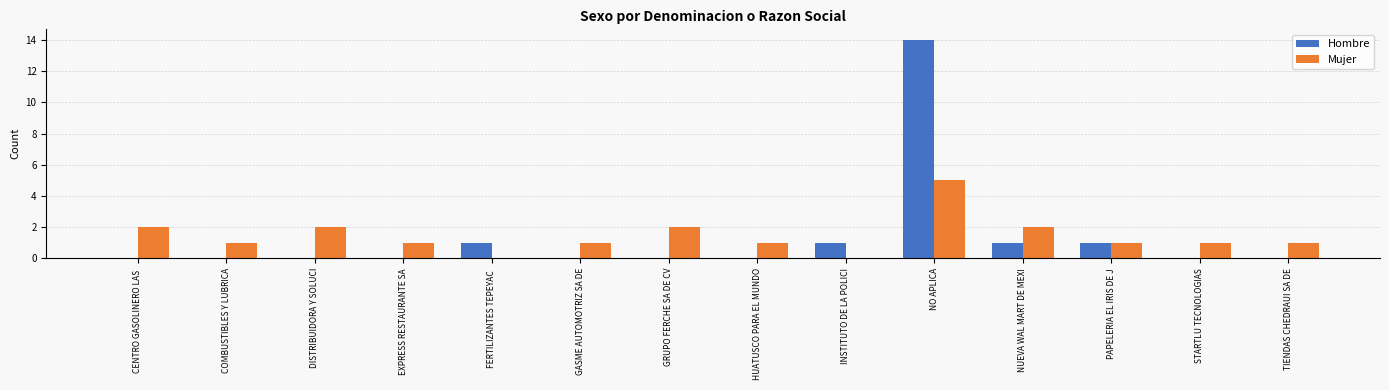

Reading right to left, extract all data points from this chart.

Hombre: 0	0	1	1	14	1	0	0	0	1	0	0	0	0
Mujer: 1	1	1	2	5	0	1	2	1	0	1	2	1	2